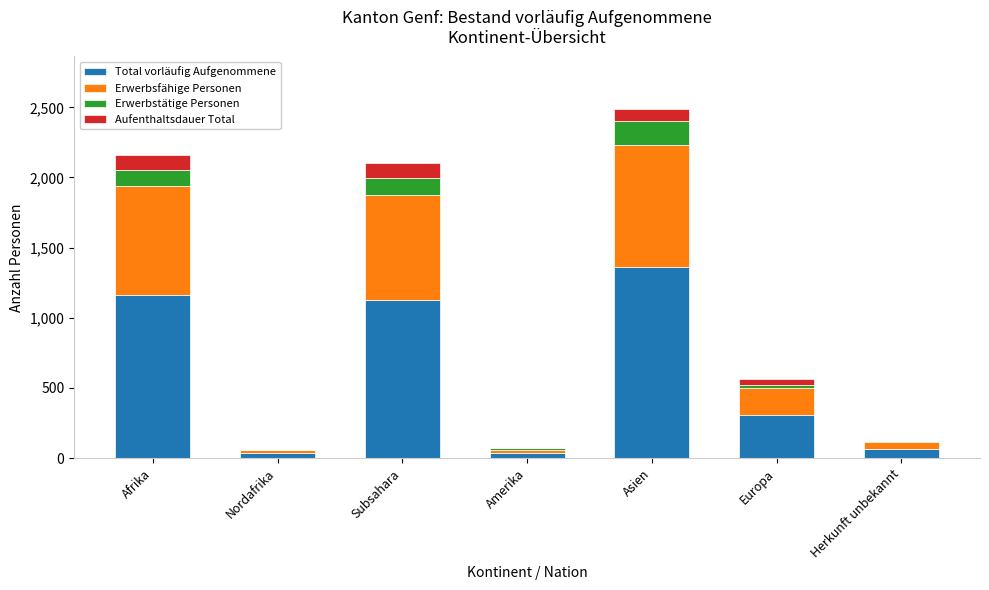

At which label does Total vorläufig Aufgenommene reach its peak?

Asien